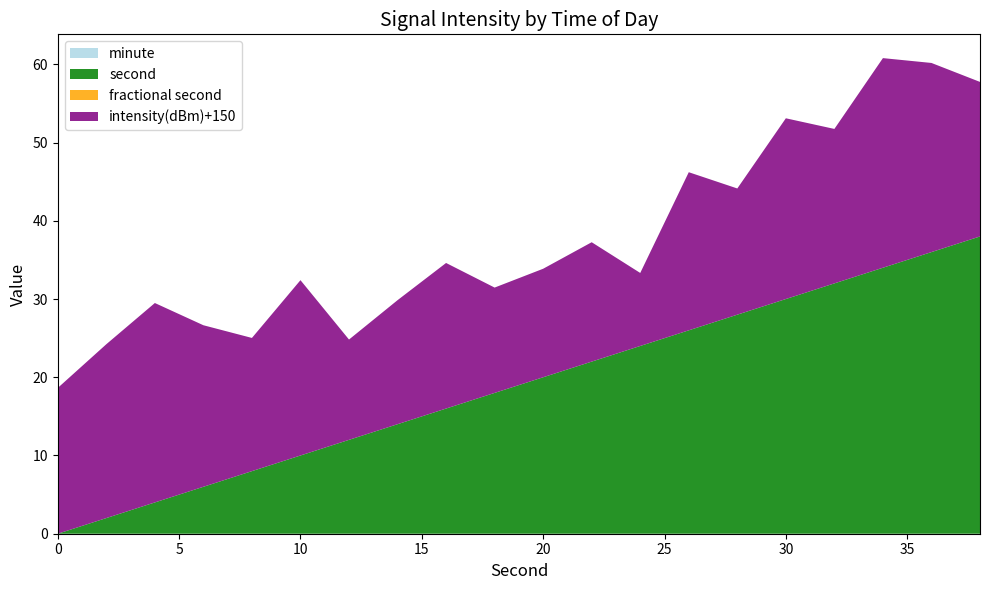

Reading left to right, transcribe all the data shown in this chart.

intensity(dBm): 0=-131.4	2=-127.8	4=-124.5	6=-129.4	8=-133.0	10=-127.6	12=-137.2	14=-134.1	16=-131.4	18=-136.5	20=-136.1	22=-134.7	24=-140.7	26=-129.8	28=-133.9	30=-126.9	32=-130.3	34=-123.2	36=-125.8	38=-130.2
minute: 0=0.0	2=0.0	4=0.0	6=0.0	8=0.0	10=0.0	12=0.0	14=0.0	16=0.0	18=0.0	20=0.0	22=0.0	24=0.0	26=0.0	28=0.0	30=0.0	32=0.0	34=0.0	36=0.0	38=0.0
second: 0=0.0	2=2.0	4=4.0	6=6.0	8=8.0	10=10.0	12=12.0	14=14.0	16=16.0	18=18.0	20=20.0	22=22.0	24=24.0	26=26.0	28=28.0	30=30.0	32=32.0	34=34.0	36=36.0	38=38.0
fractional second: 0=0.0	2=0.0	4=0.0	6=0.0	8=0.0	10=0.0	12=0.0	14=0.0	16=0.0	18=0.0	20=0.0	22=0.0	24=0.0	26=0.0	28=0.0	30=0.0	32=0.0	34=0.0	36=0.0	38=0.0